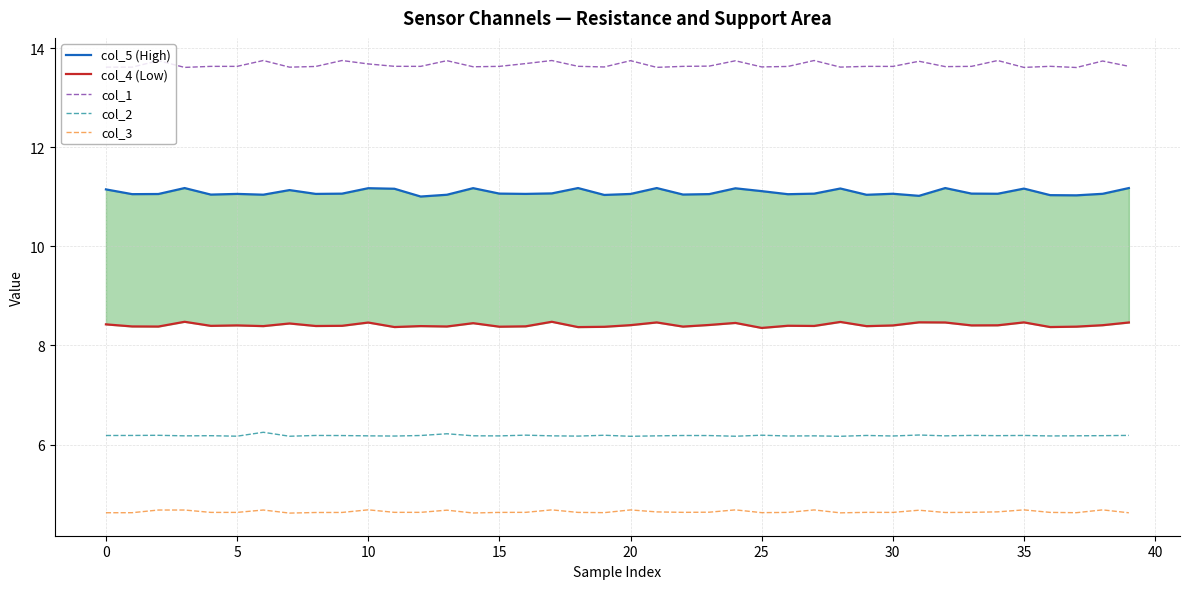

True or false: col_1 has a value of 13.6 at 0.

True